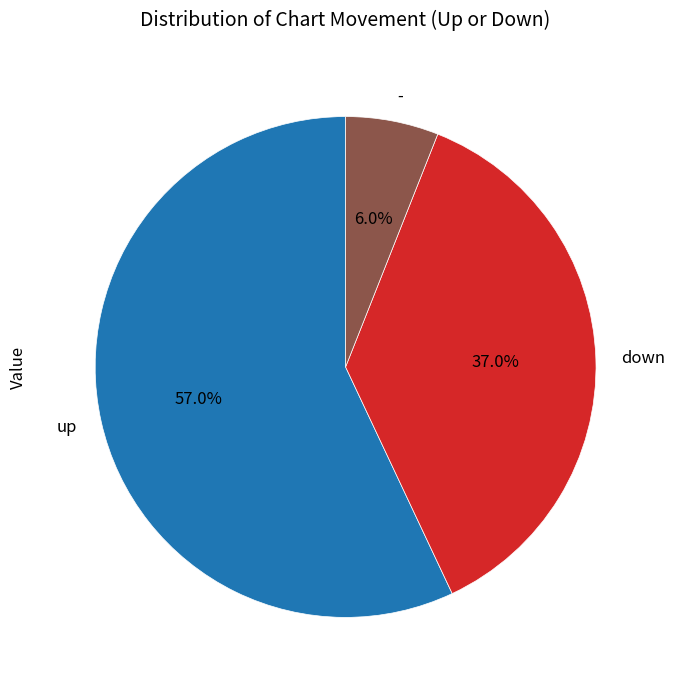

To the nearest percent, what is the difference between the largest and smallest slice percentages?

51%